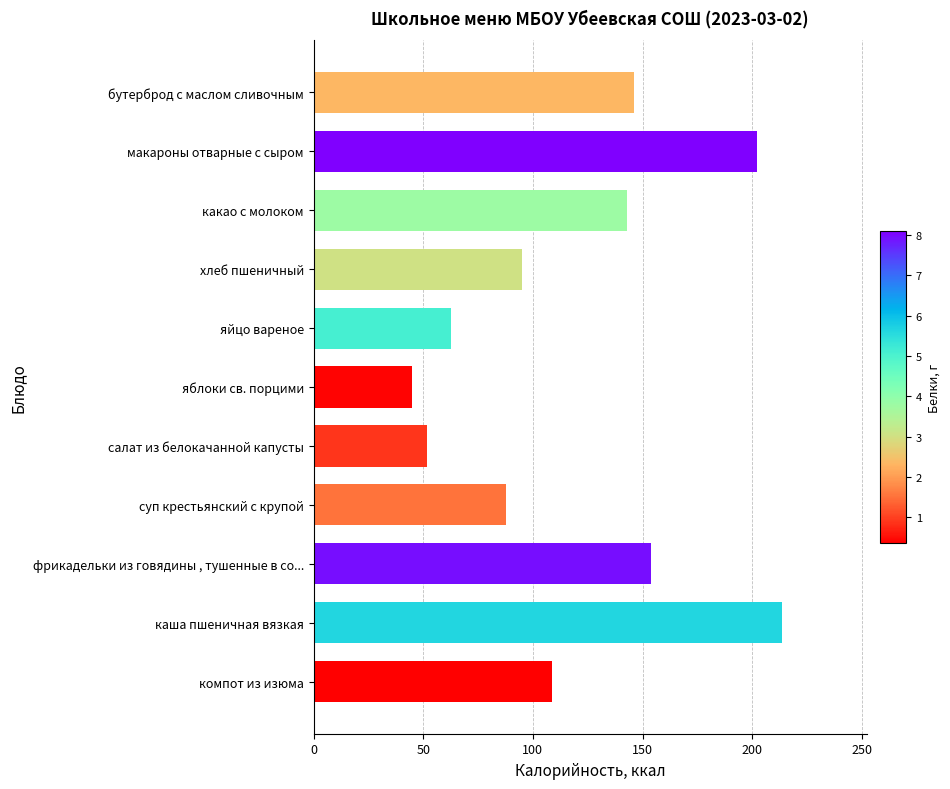

List the labels in order of value, largest first.

каша пшеничная вязкая, макароны отварные с сыром, фрикадельки из говядины , тушенные в со..., бутерброд с маслом сливочным, какао с молоком, компот из изюма, хлеб пшеничный, суп крестьянский с крупой, яйцо вареное, салат из белокачанной капусты, яблоки св. порцими